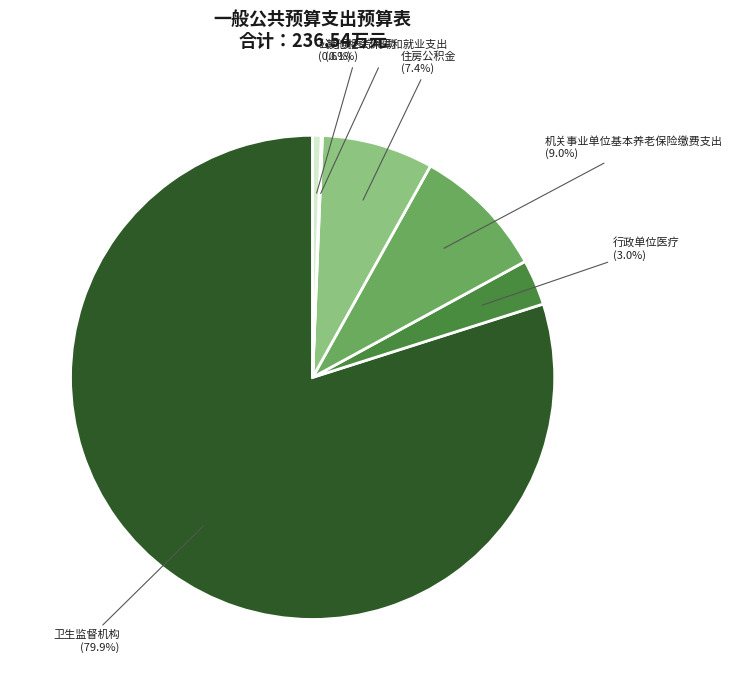

Is there a majority slice in this chart?

Yes